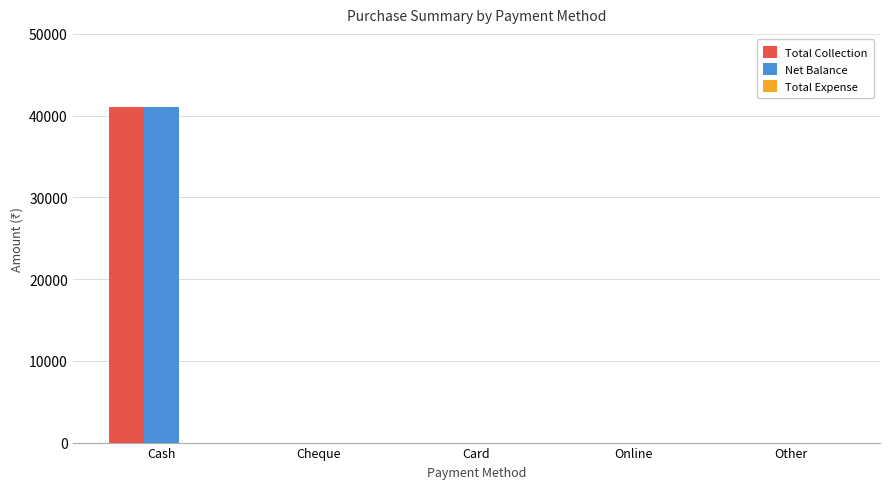

What is the sum of all Total Collection values?

40996